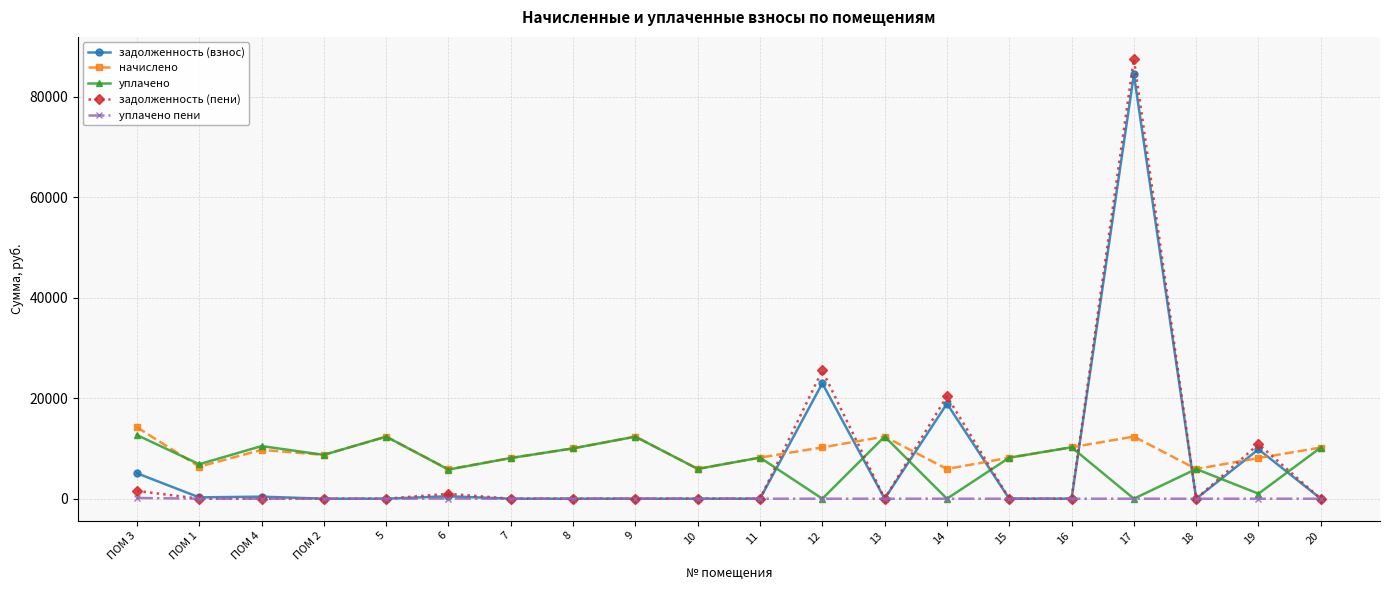

Which series changed the most between 8 and 14?

задолженность (пени)